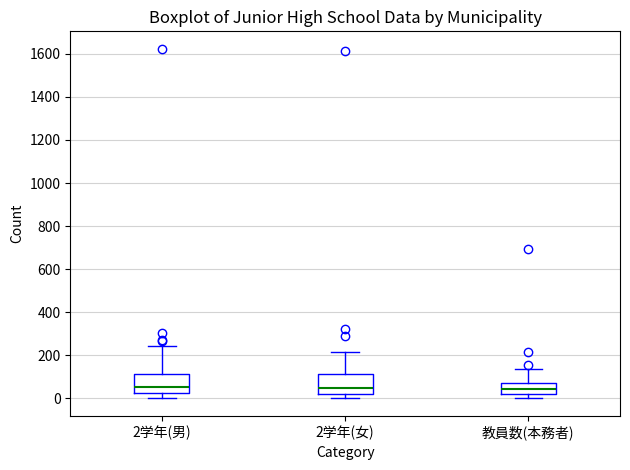

Reading left to right, read every box against the y-axis: the position of its median line, the range the box covers, and the ends of its whiskers. The values are not printed on the chart, so give them approximately, as read against the axis.

2学年(男): median 60, box 20 to 120, whiskers 0 to 240
2学年(女): median 40, box 20 to 120, whiskers 0 to 220
教員数(本務者): median 40, box 20 to 80, whiskers 0 to 140